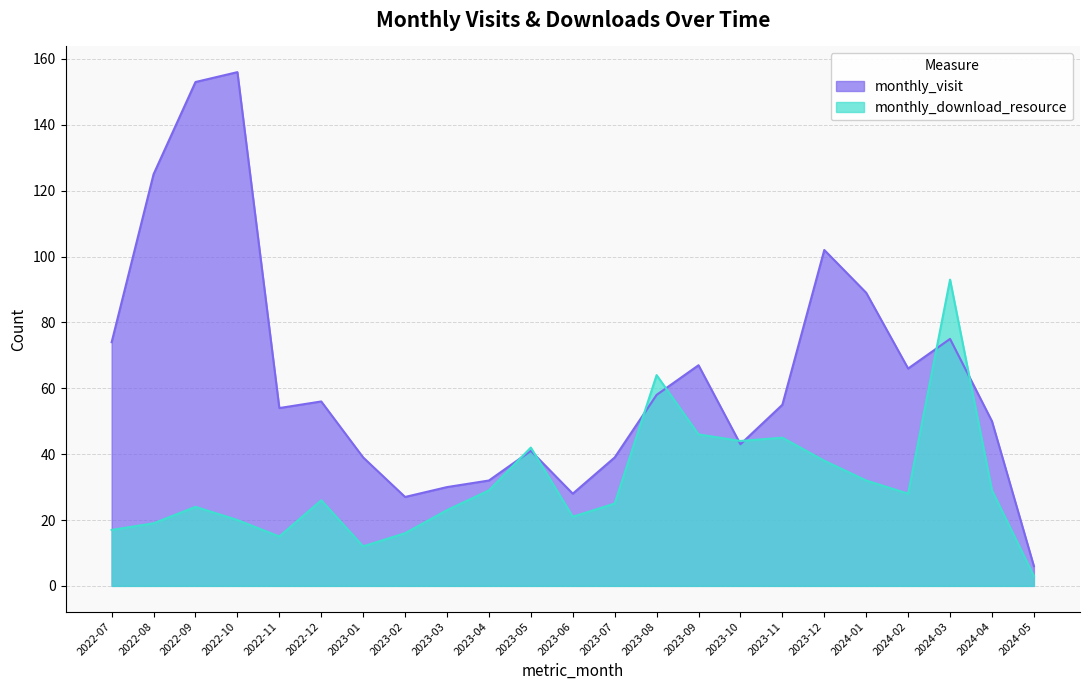

What is the label of the 5th point from the right?

2024-01